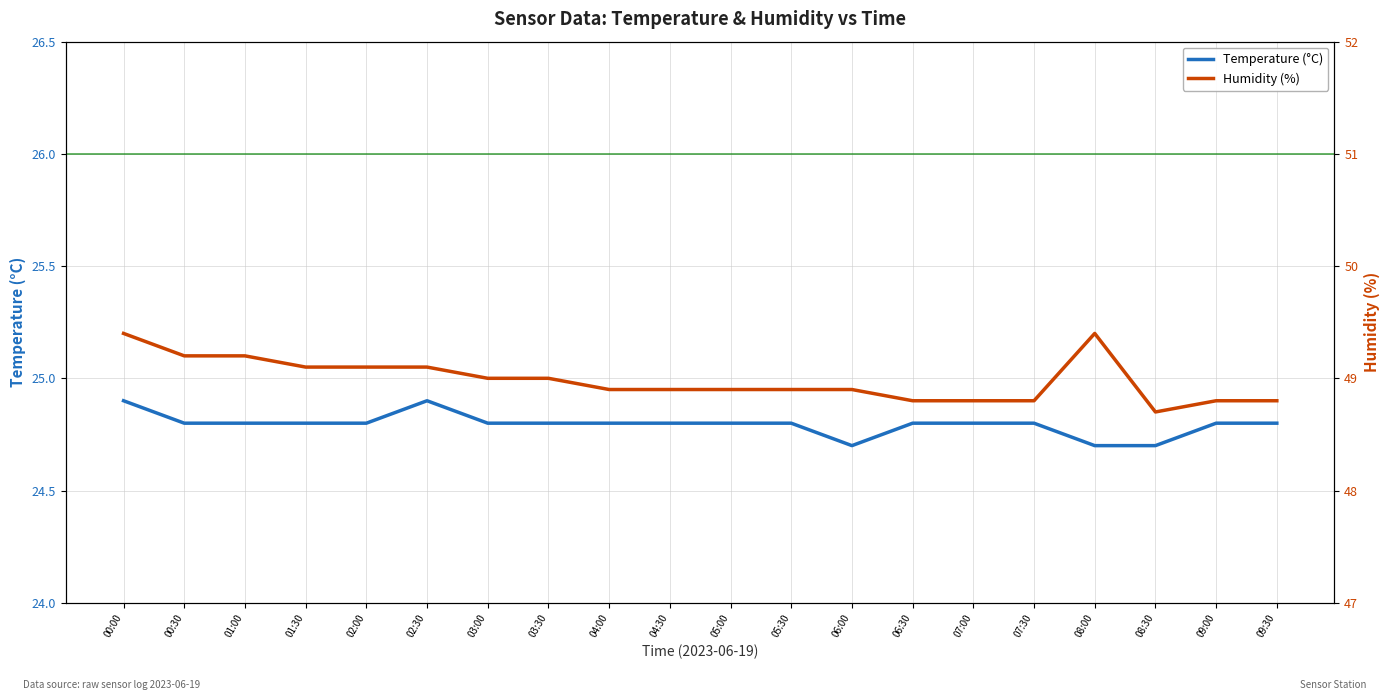

What is the sum of all Temperature (°C) values?

495.9